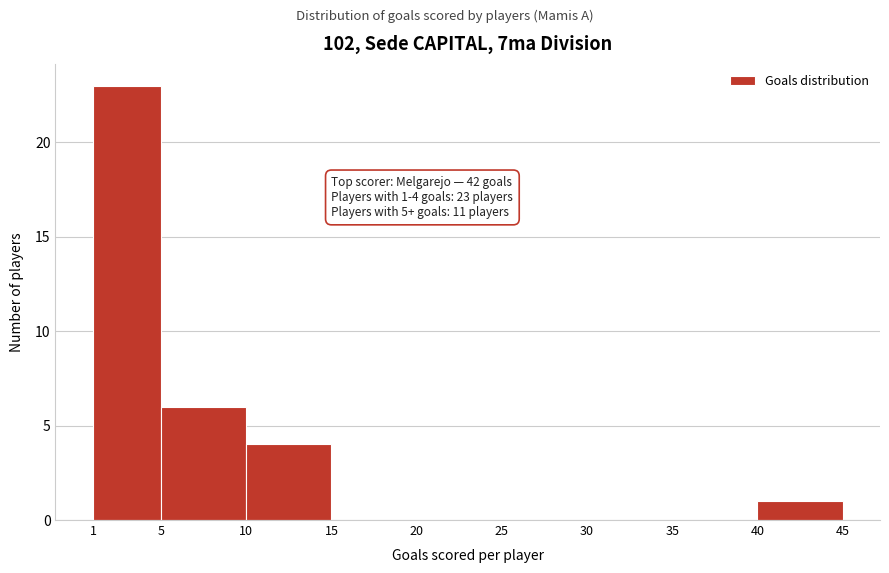

Over which range of the x-axis is the bar tallest?

1 to 5